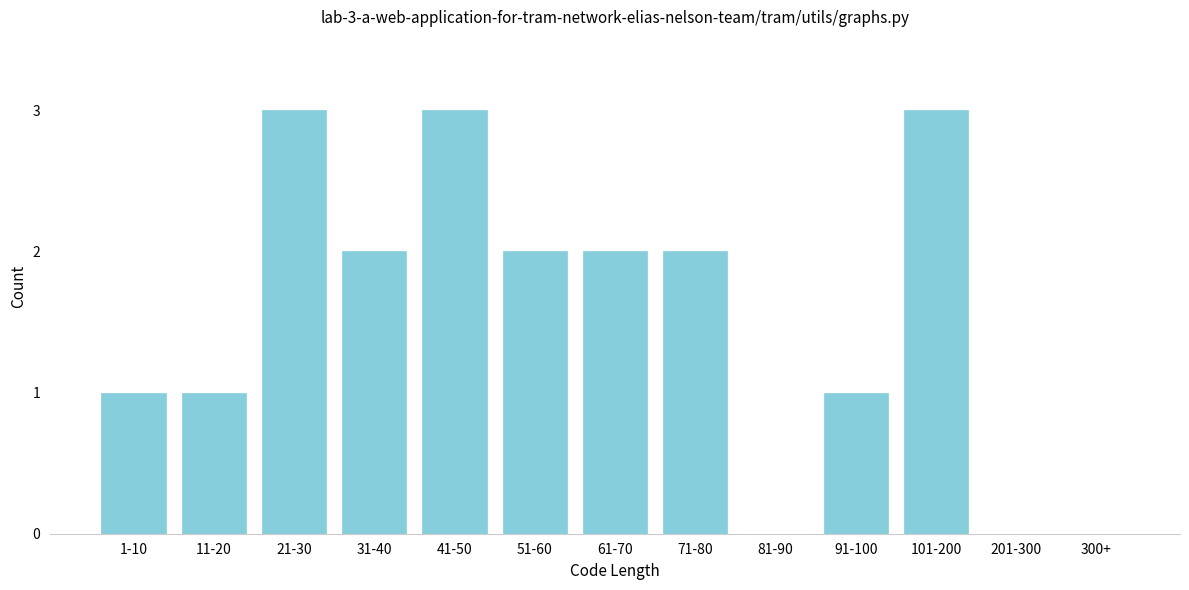

Reading right to left, extract all data points from this chart.

300+=0	201-300=0	101-200=3	91-100=1	81-90=0	71-80=2	61-70=2	51-60=2	41-50=3	31-40=2	21-30=3	11-20=1	1-10=1